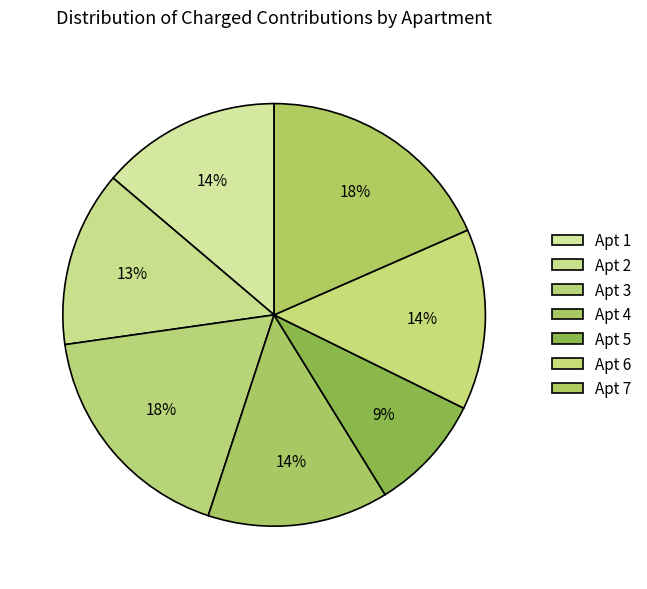

How many slices are in this pie chart?

7